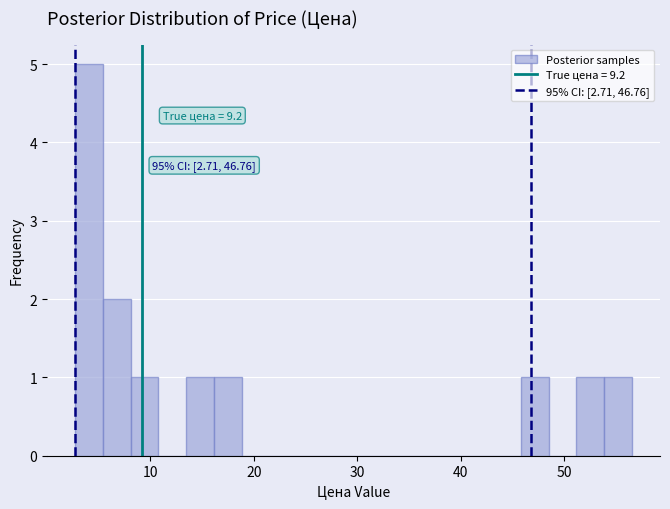

Read against the x-axis, roughly where is the centre of the tallest bar?

4